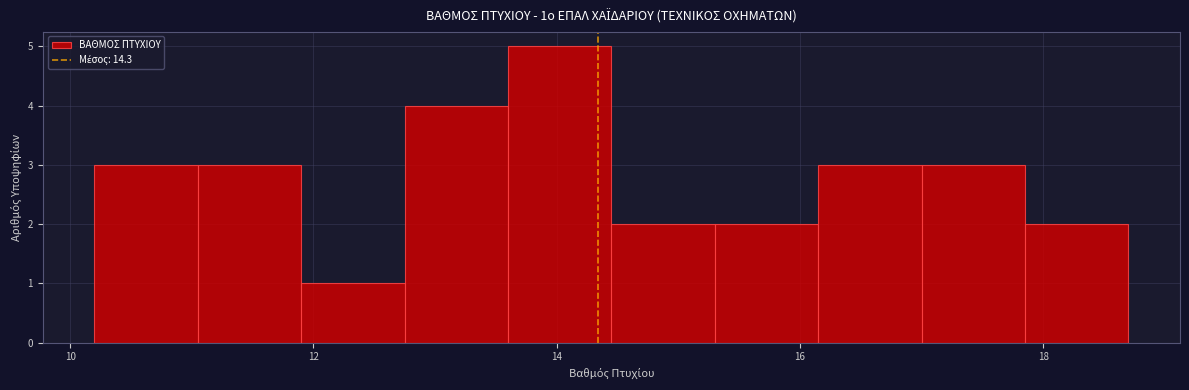

Which range on the x-axis has the tallest bar?

13.60 to 14.45